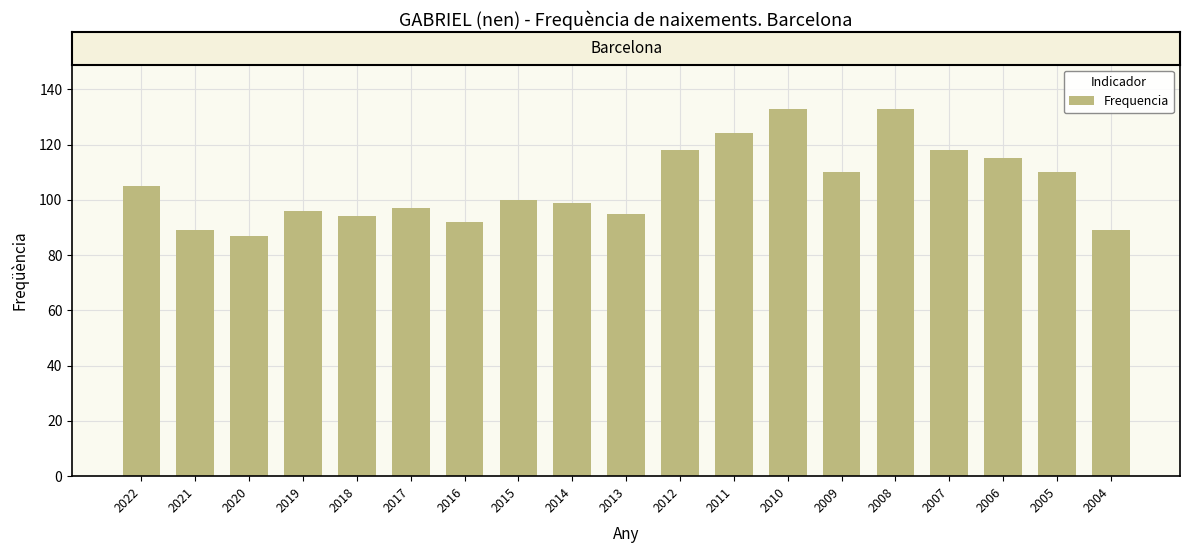

At which category does the chart reach its minimum across all series?

2020